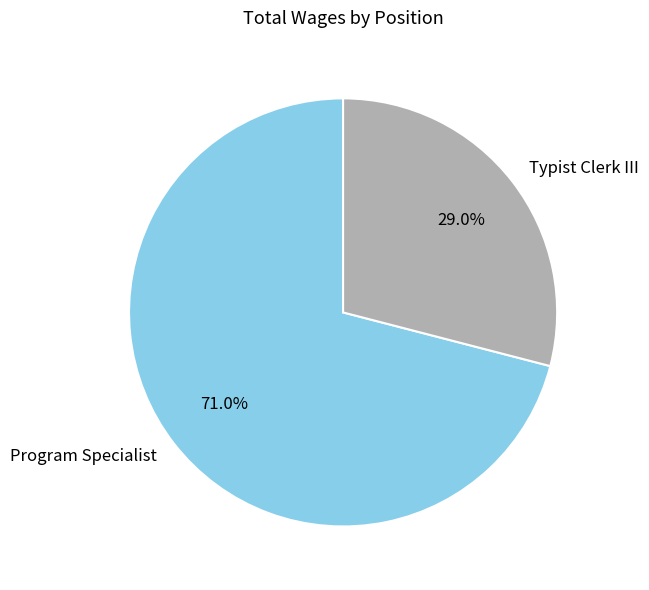

Is it true that Program Specialist is 71% of the pie?

True